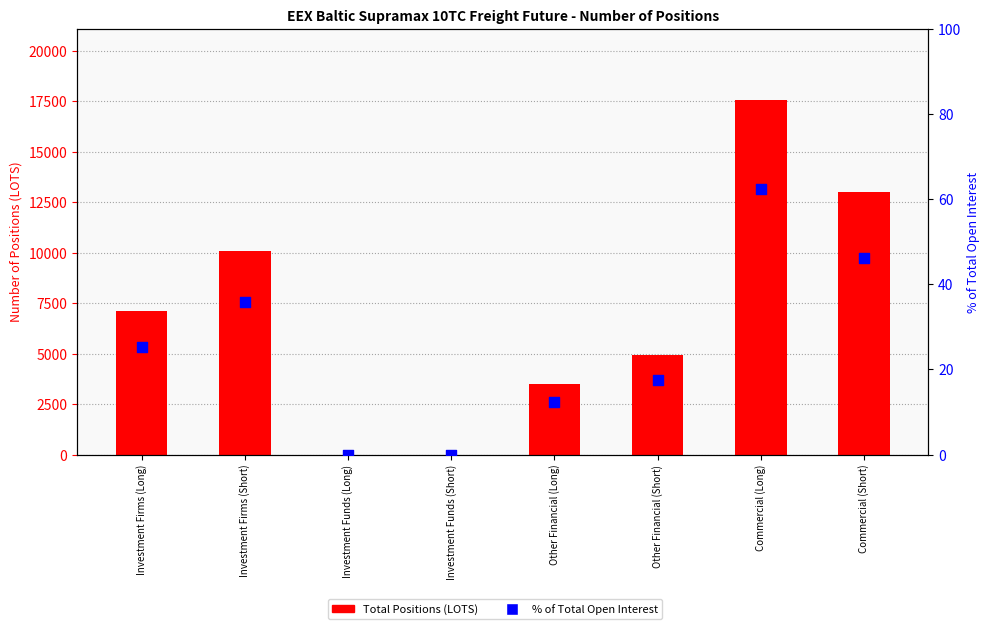

At how many categories does at least one series exceed 7083?

4